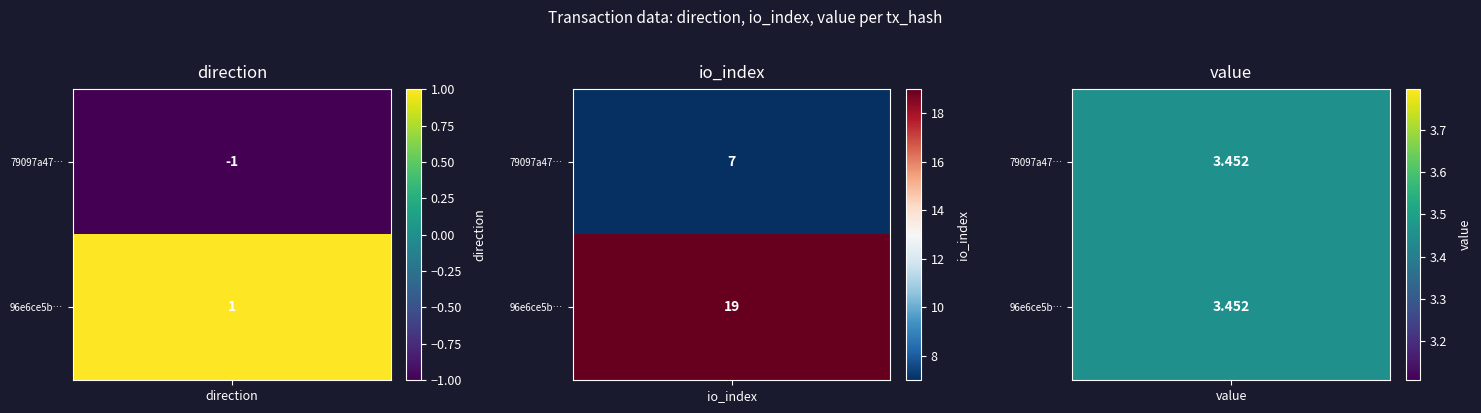

What is the difference between the maximum and minimum values in the 96e6ce5b89da412e52925efa486f8a7f096d256 series?

18.0